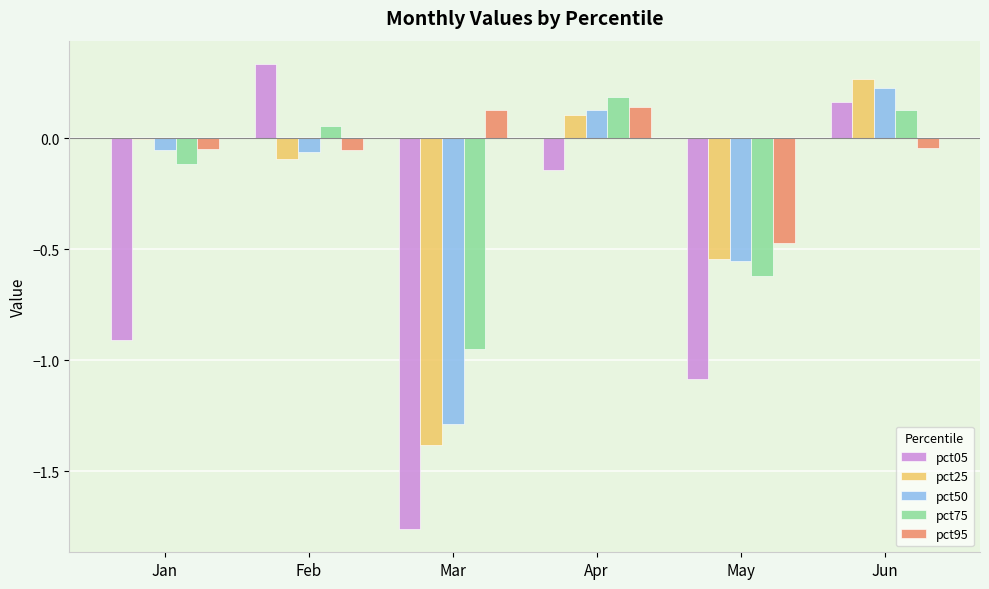

Which series has the largest total across all categories?

pct95